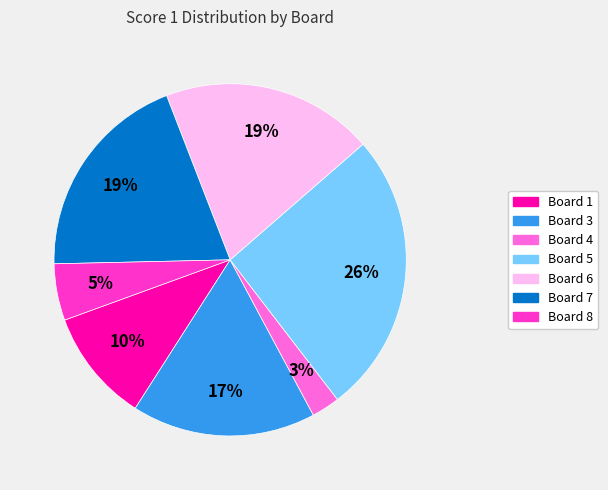

Does any single category account for the majority?

No